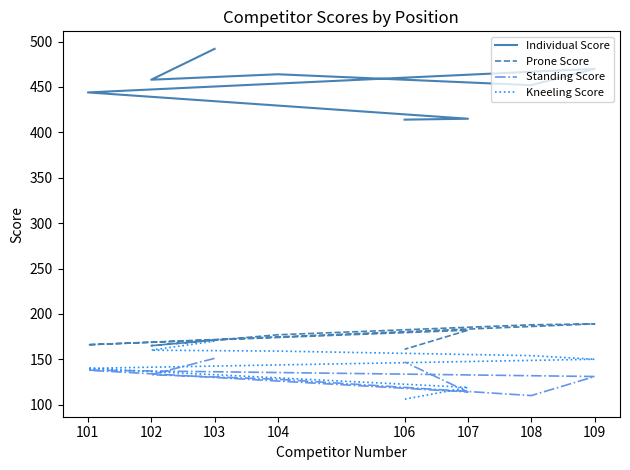

What is the average value of the Standing Score series?

132